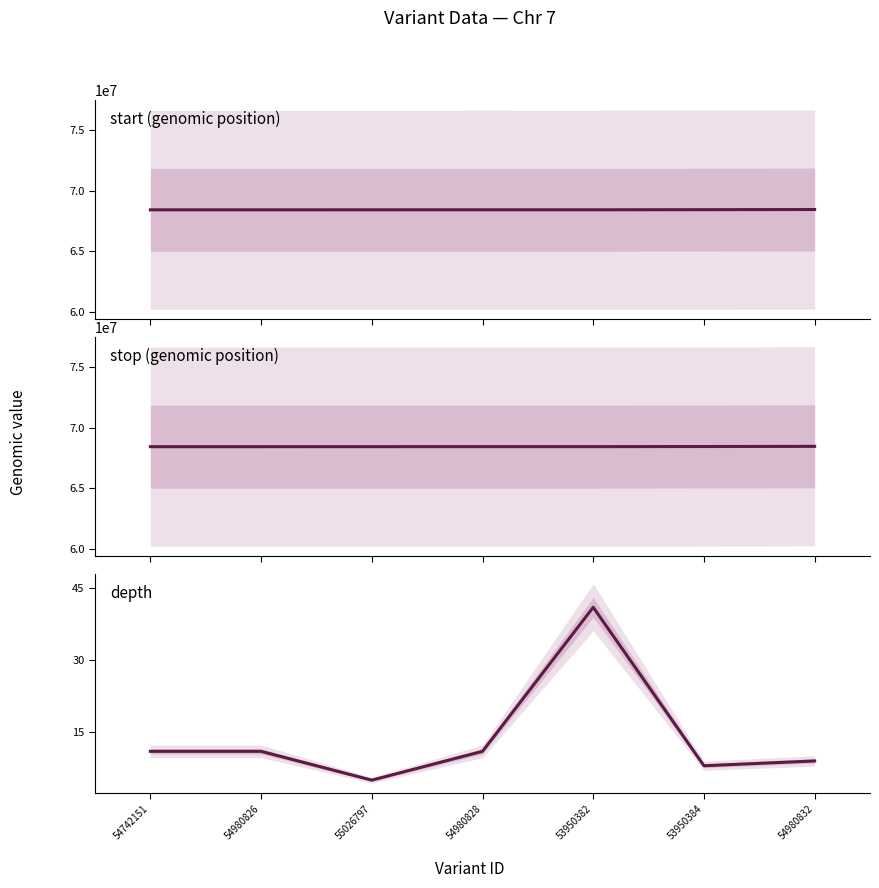

What is the sum of the start values at 53950384 and 55026797?

136876181